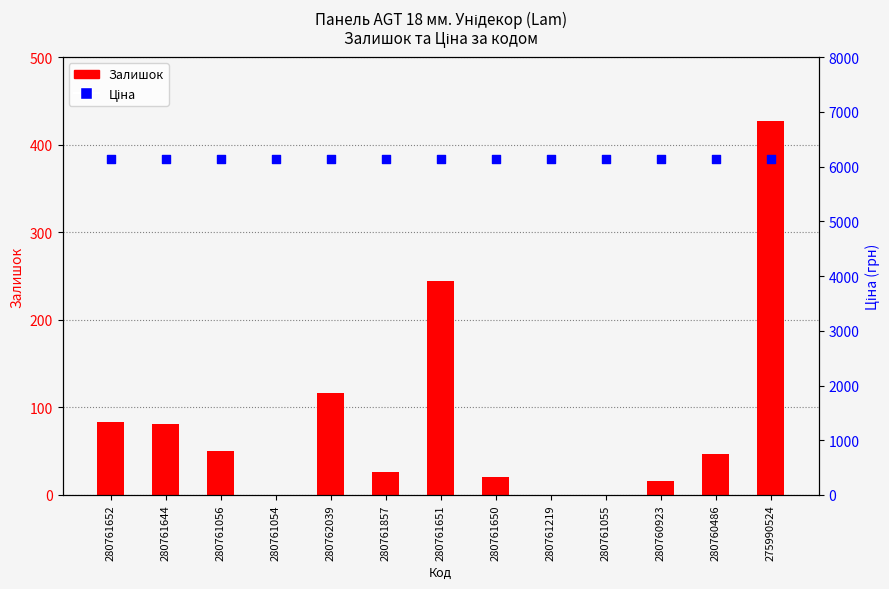

Is the value of Ціна at 280761219 greater than the value of Залишок at 280761644?

Yes